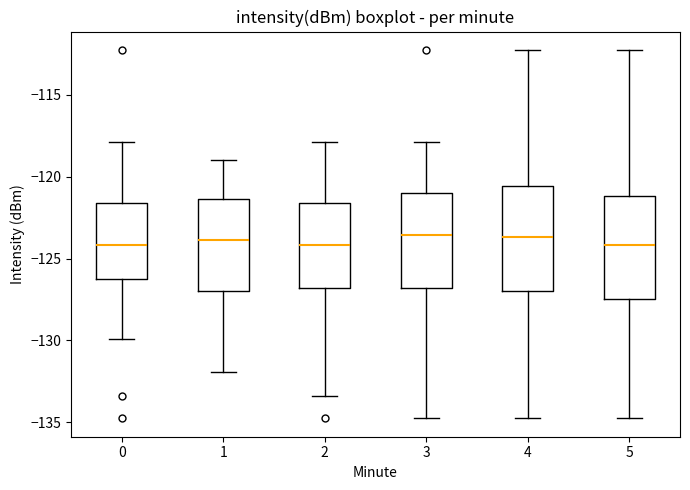

Reading left to right, transcribe this box plot: for each box, give where its median line is, the range the box spans, and where its two whiskers end, as read against the y-axis. The values are not printed on the chart, so give them approximately, as read against the axis.

0: median -124.0, box -126.5 to -121.5, whiskers -130.0 to -118.0
1: median -124.0, box -127.0 to -121.5, whiskers -132.0 to -119.0
2: median -124.0, box -127.0 to -121.5, whiskers -133.5 to -118.0
3: median -123.5, box -127.0 to -121.0, whiskers -135.0 to -118.0
4: median -123.5, box -127.0 to -120.5, whiskers -135.0 to -112.5
5: median -124.0, box -127.5 to -121.0, whiskers -135.0 to -112.5